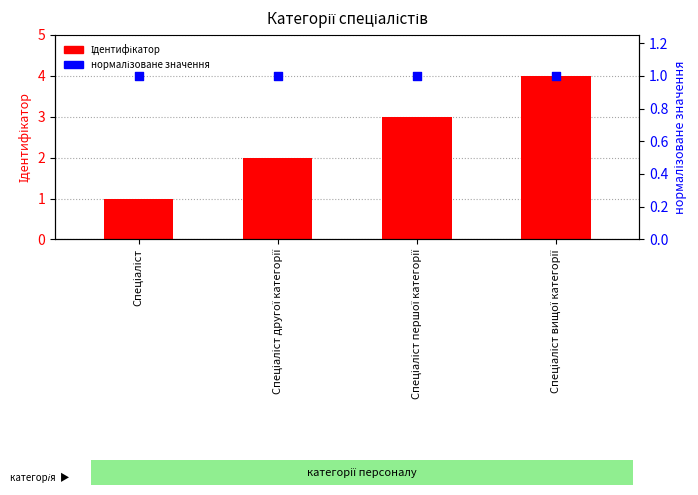

Which series has the largest total across all categories?

Ідентифікатор